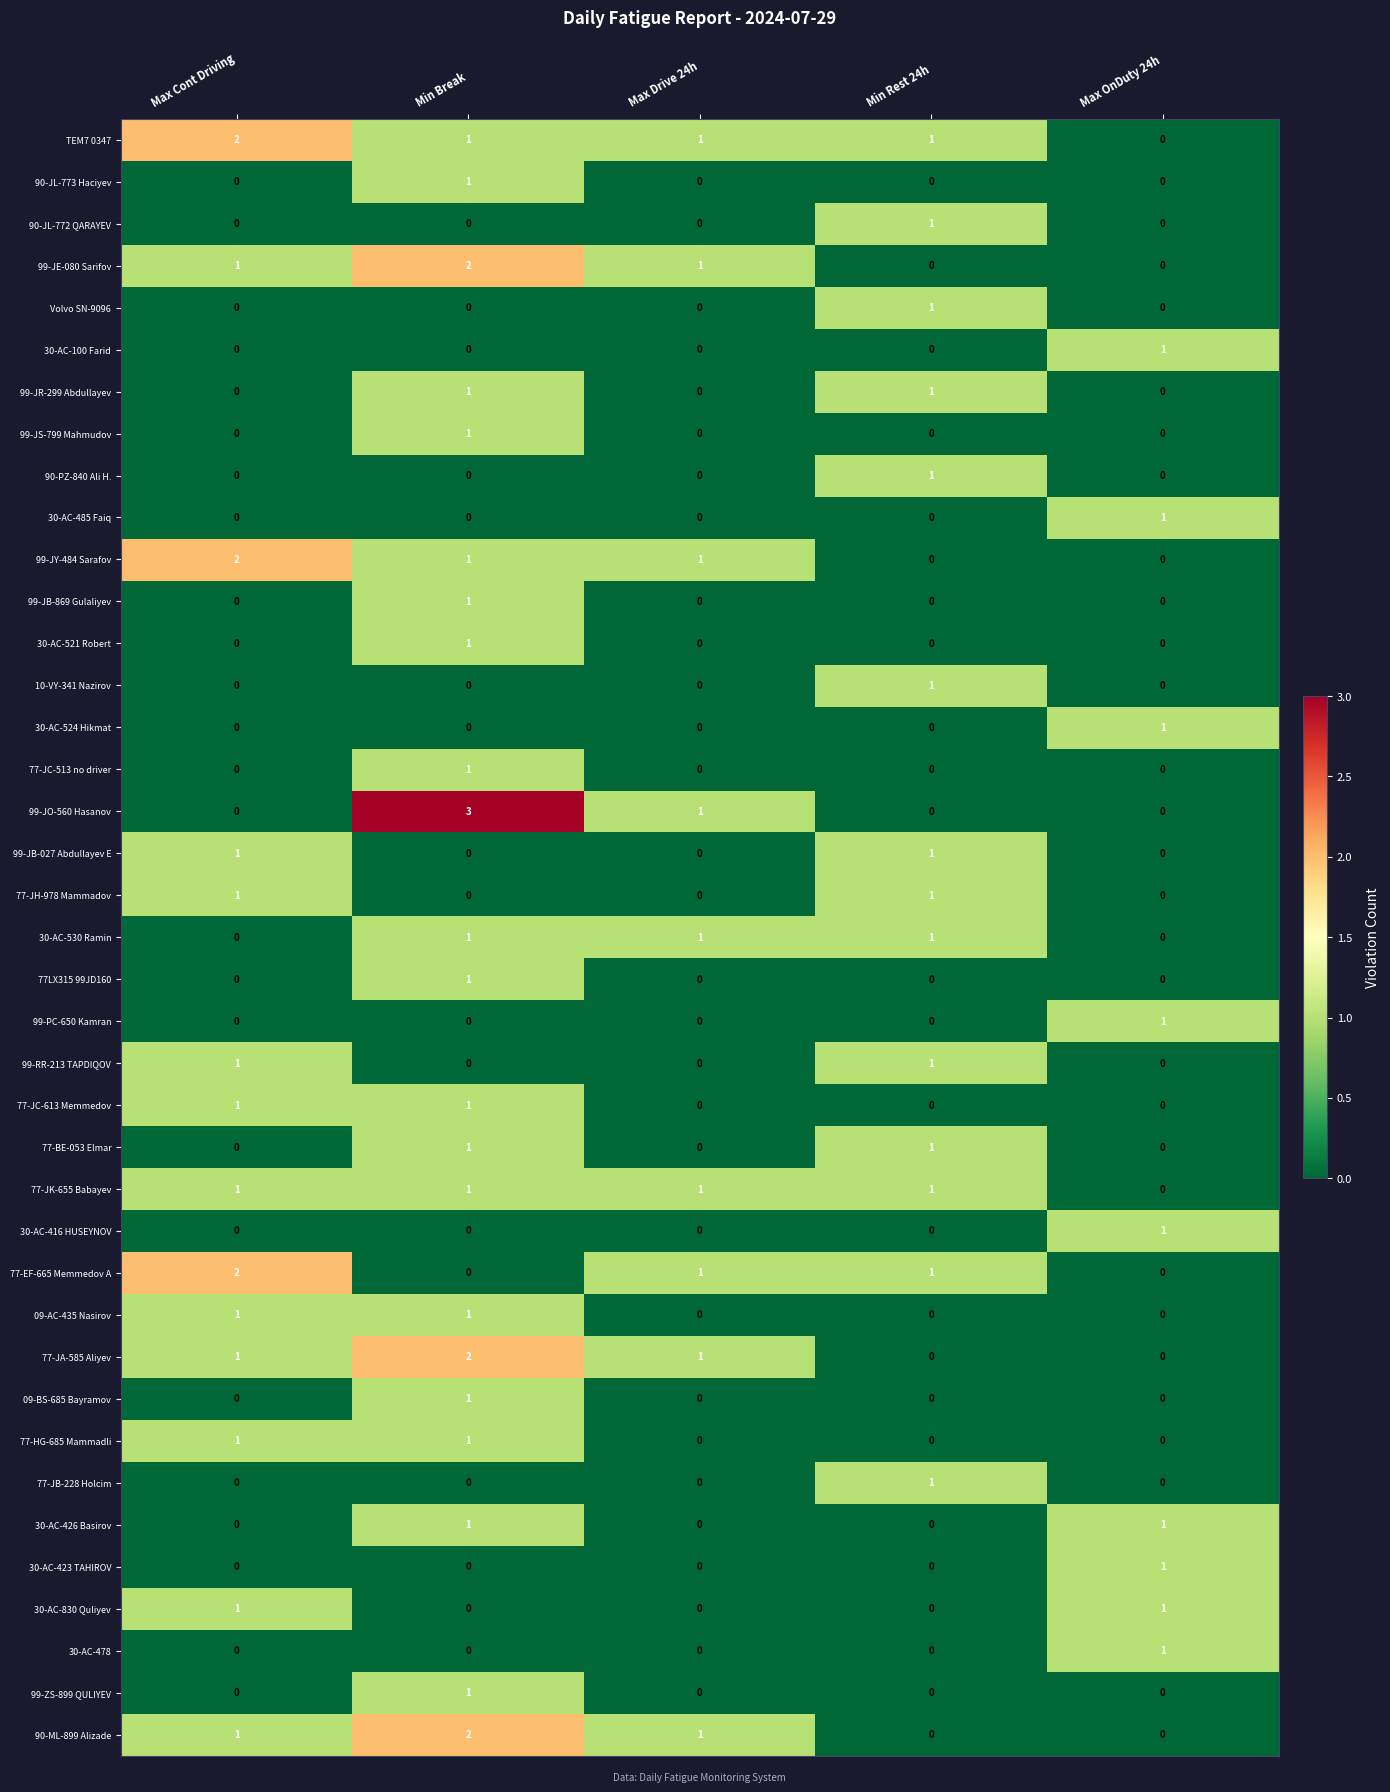

How many series are shown in this chart?

39